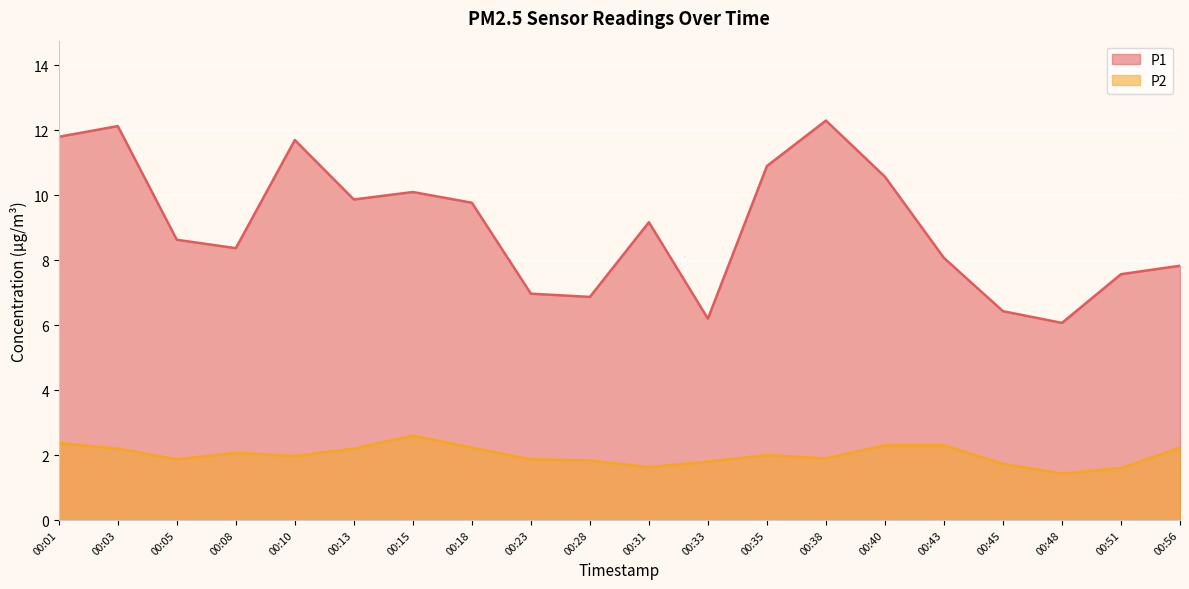

How many lines are shown in the chart?

2